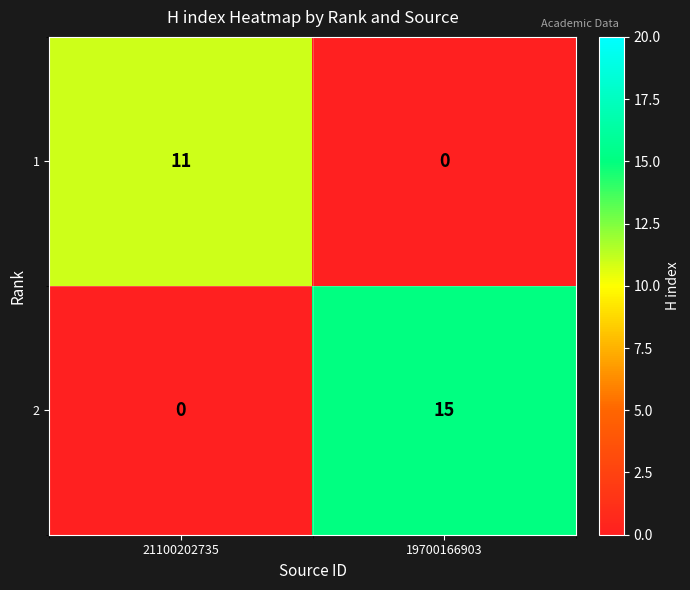

Reading left to right, transcribe all the data shown in this chart.

1: 21100202735=11	19700166903=0
2: 21100202735=0	19700166903=15